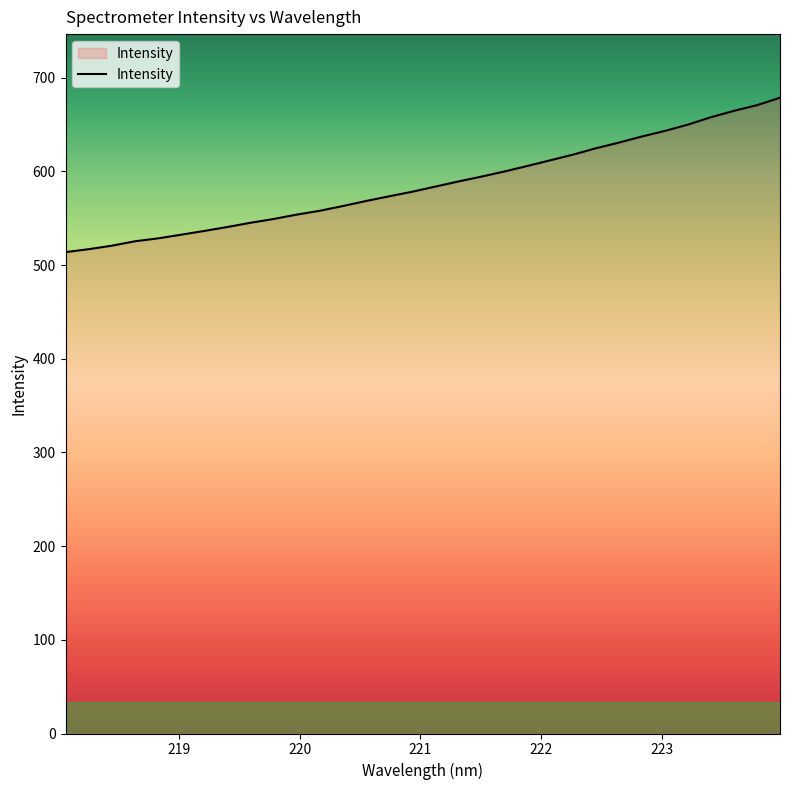

What is the maximum value shown in the chart?

678.6